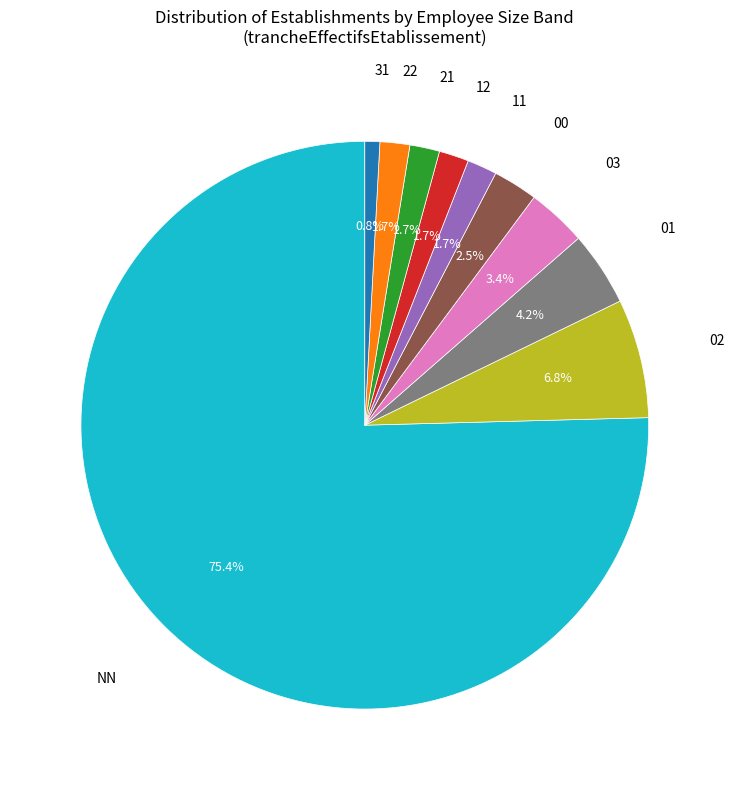

Count the number of slices in the pie.

10